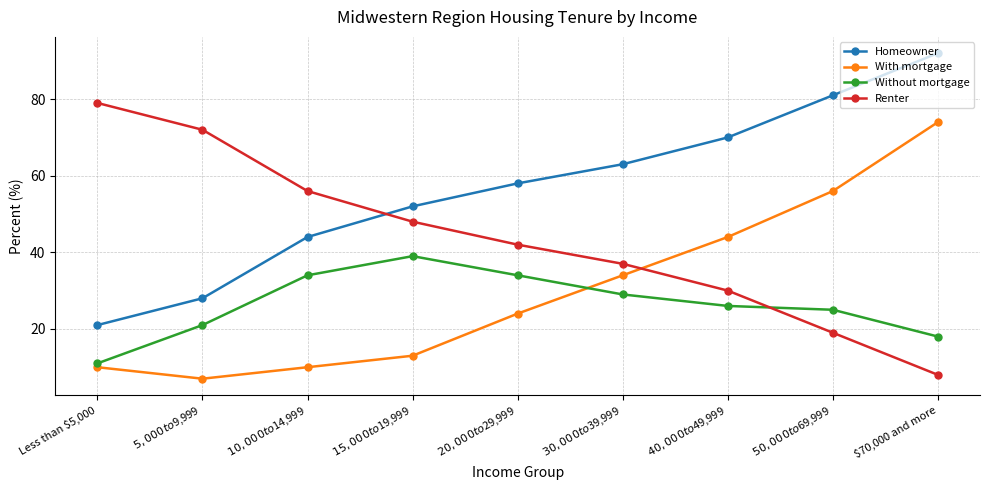

Where is With mortgage nearest to the value 40?

$40,000 to $49,999